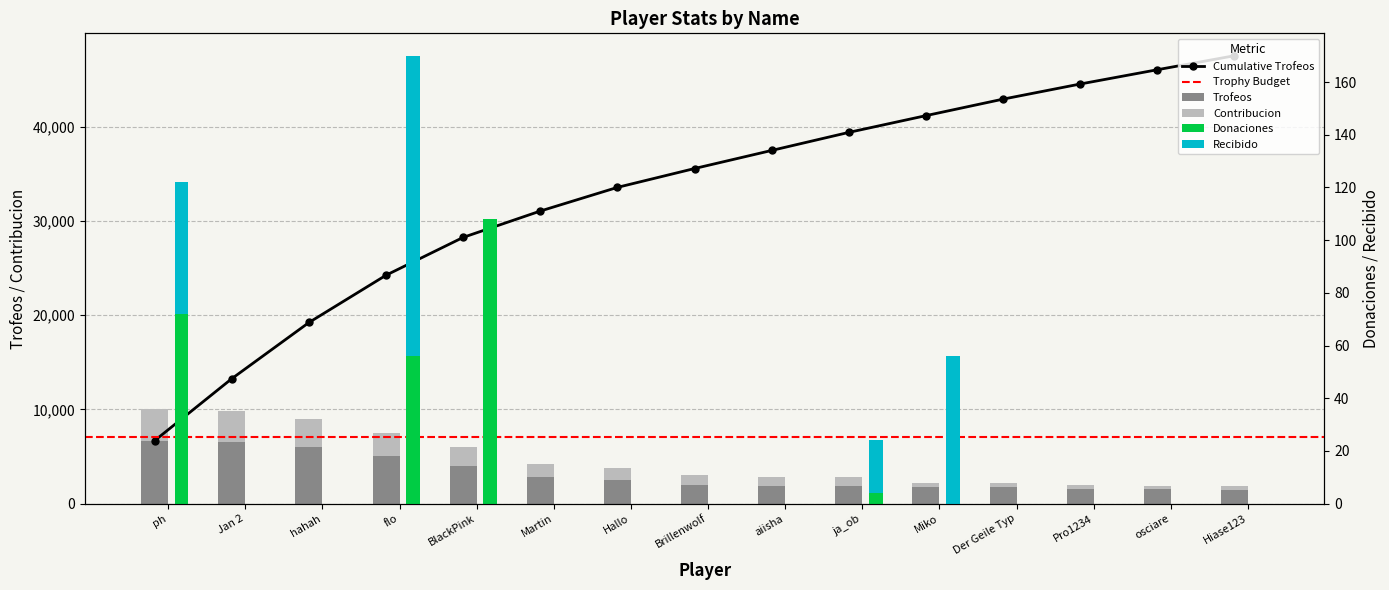

Which series has the largest range (max minus min)?

Trofeos